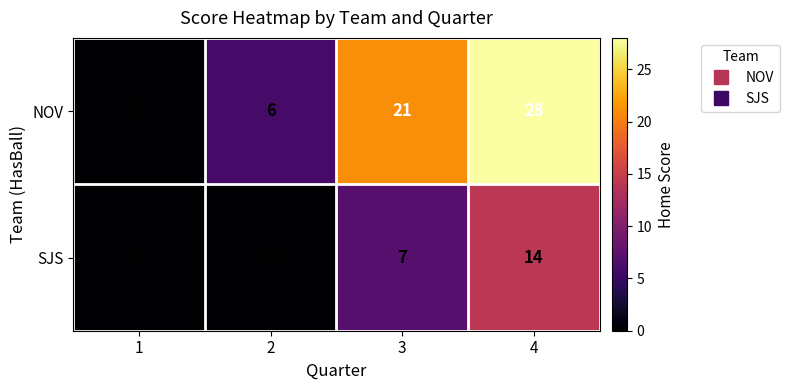

The NOV series shows 28 at 4. True or false?

True